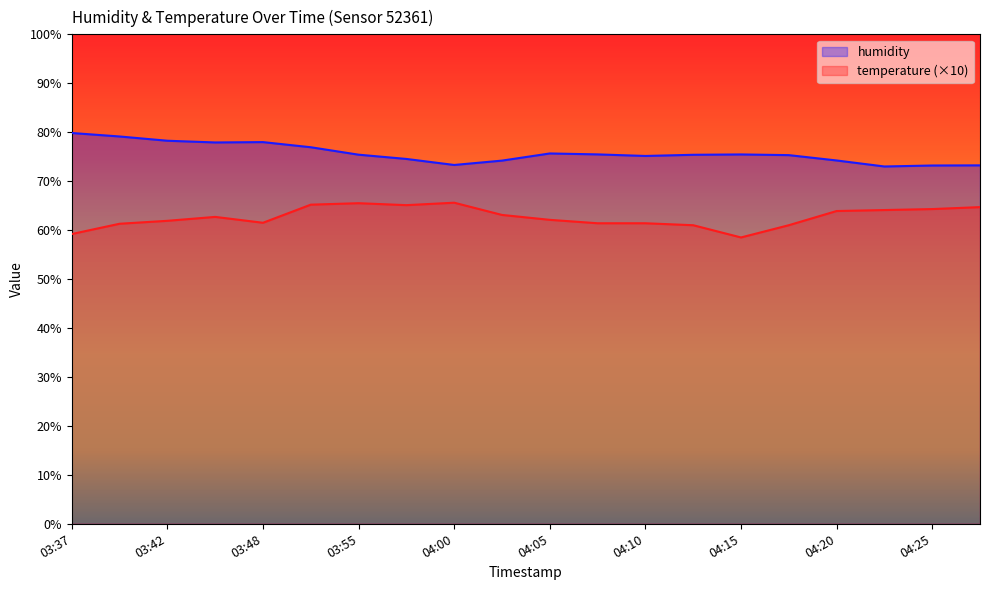

Reading right to left, list all the values displayed in this chart.

humidity: 04:27=73.2	04:25=73.2	04:22=73.0	04:20=74.2	04:17=75.3	04:15=75.5	04:12=75.4	04:10=75.2	04:07=75.5	04:05=75.7	04:03=74.2	04:00=73.3	03:58=74.5	03:55=75.4	03:53=76.9	03:48=78.0	03:45=77.9	03:42=78.3	03:40=79.1	03:37=79.8
temperature: 04:27=64.7	04:25=64.3	04:22=64.1	04:20=63.9	04:17=61.0	04:15=58.5	04:12=61.0	04:10=61.4	04:07=61.4	04:05=62.1	04:03=63.1	04:00=65.6	03:58=65.1	03:55=65.5	03:53=65.2	03:48=61.5	03:45=62.7	03:42=61.9	03:40=61.3	03:37=59.2